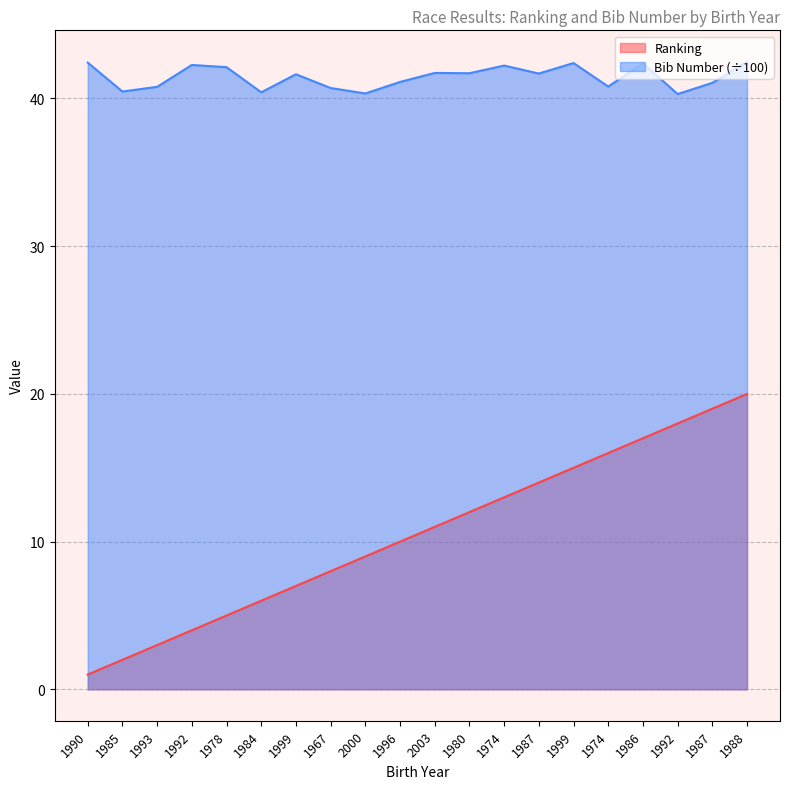

True or false: Ranking and Bib Number cross at least once.

False